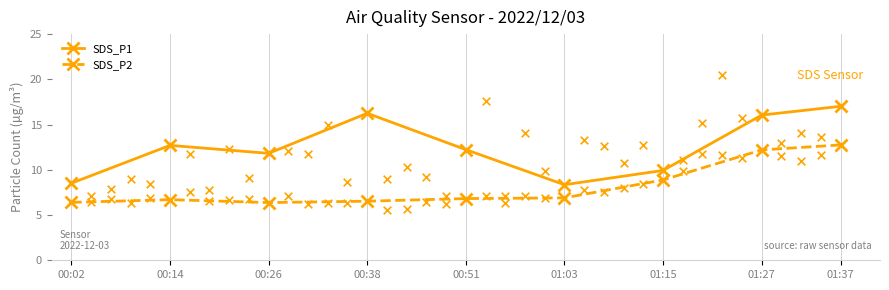

Which series has the largest total across all categories?

SDS_P1